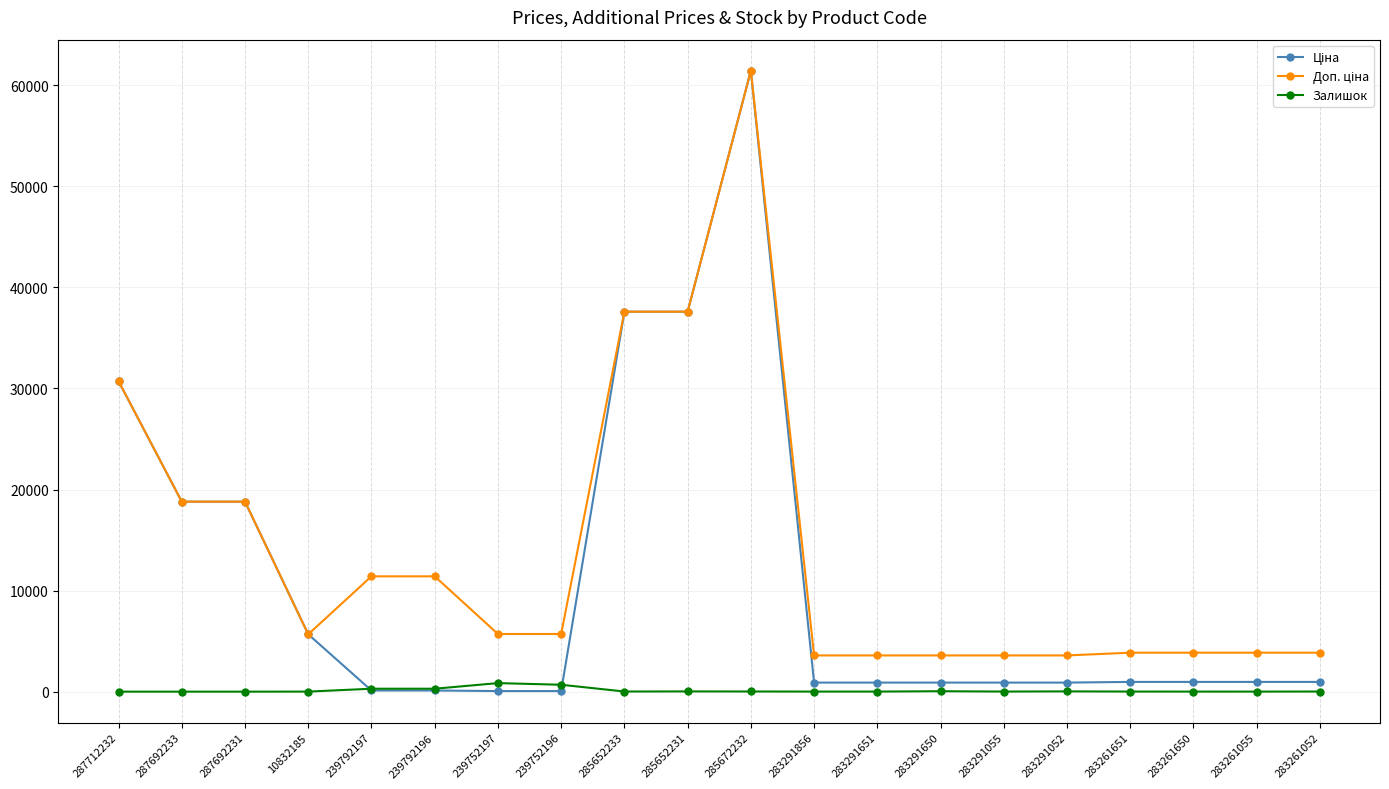

At how many categories does at least one series exceed 4542?

11